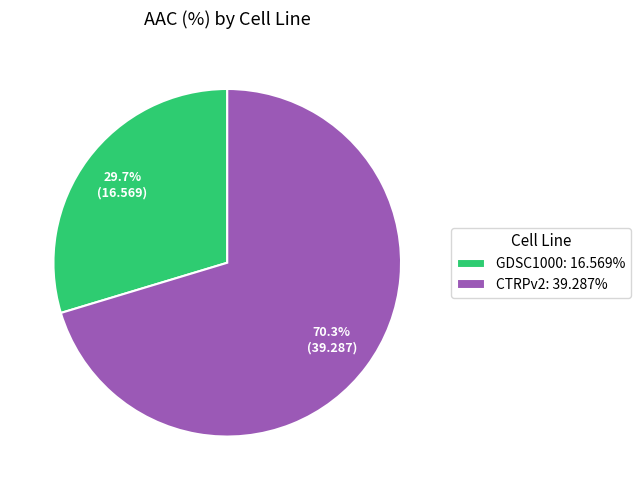

Is CTRPv2 the majority of the pie?

Yes